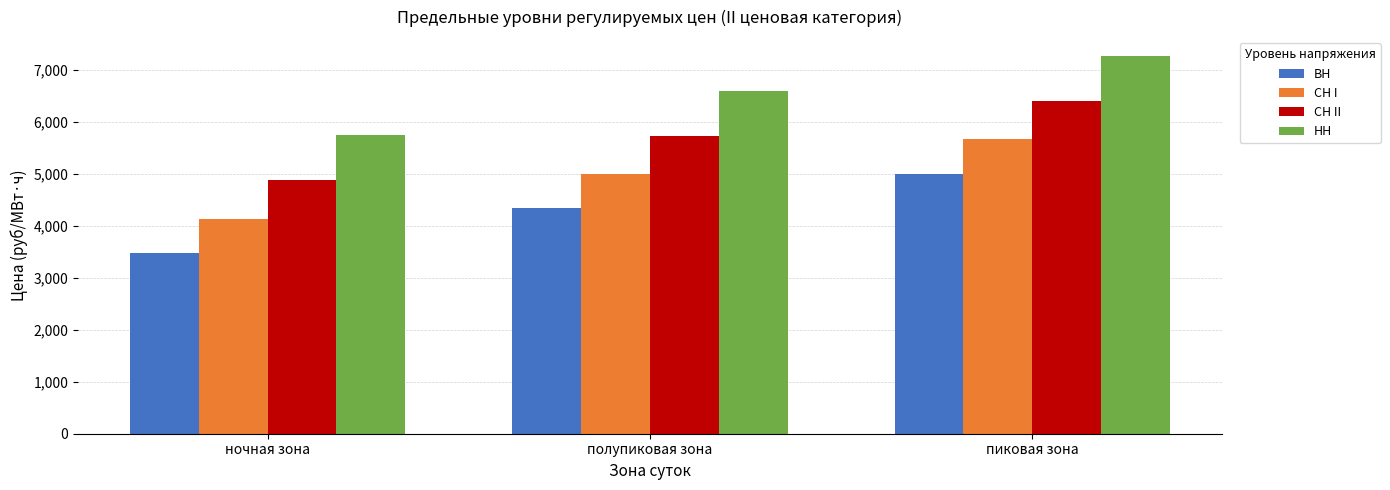

Is the value of СН II at ночная зона greater than the value of СН I at пиковая зона?

No